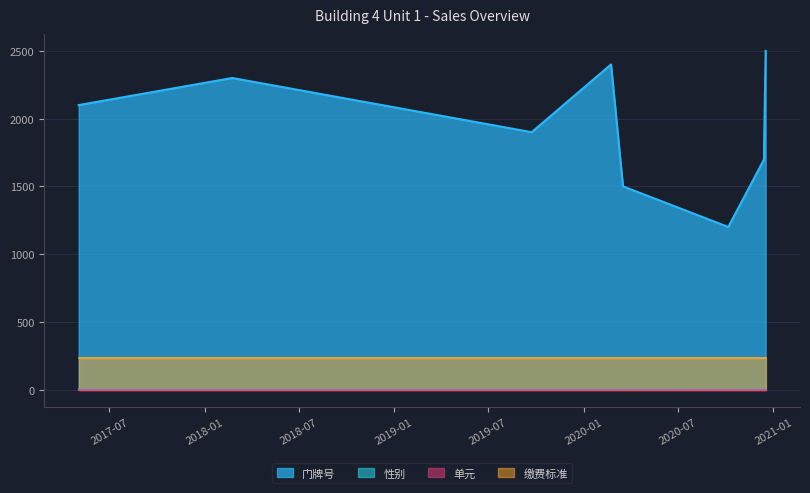

Is the value of 门牌号 at 2017-05-03 greater than the value of 性别 at 2020-02-23?

Yes